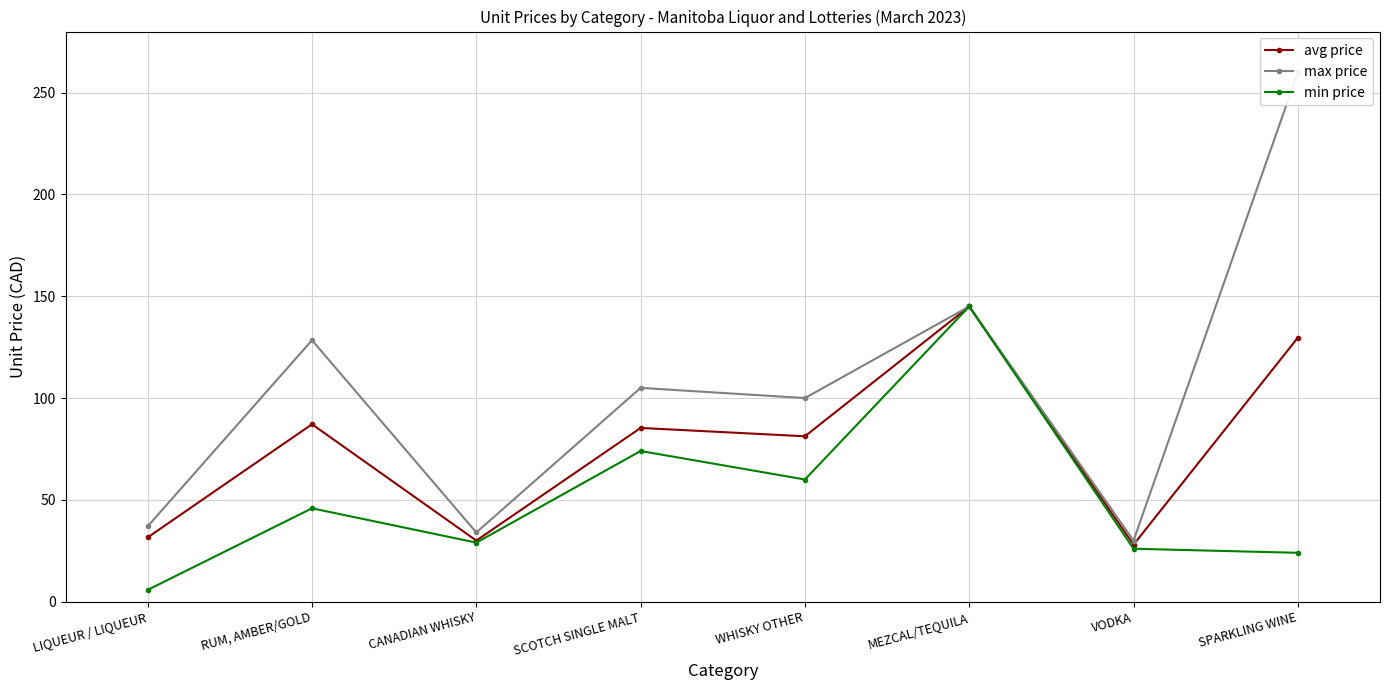

What is the difference between the highest and lowest values at RUM, AMBER/GOLD?

82.6